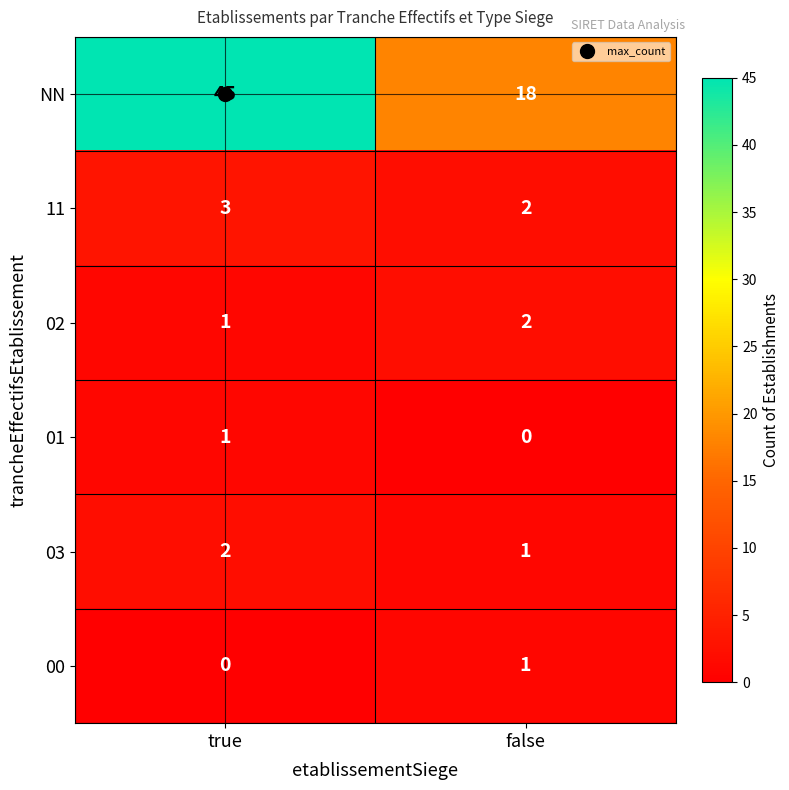

Which label corresponds to the largest value in the chart?

true